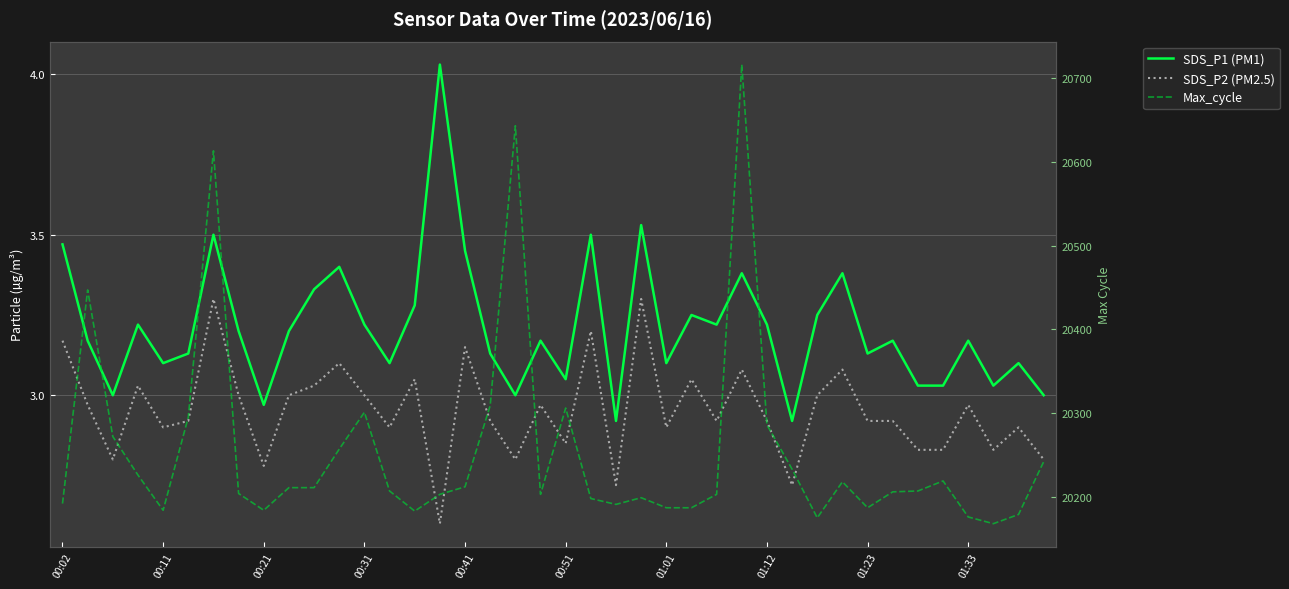

At how many categories does at least one series exceed 1010?

40